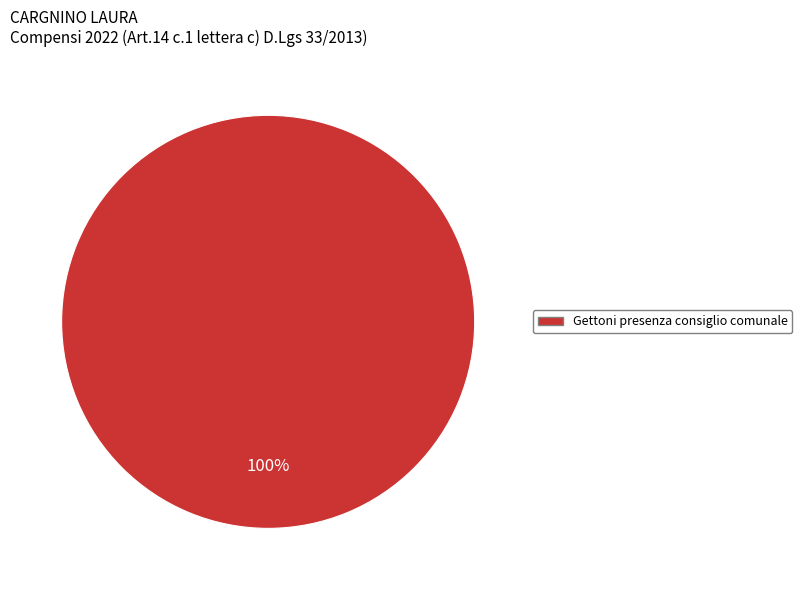

Is there any slice that represents more than half of the pie?

Yes